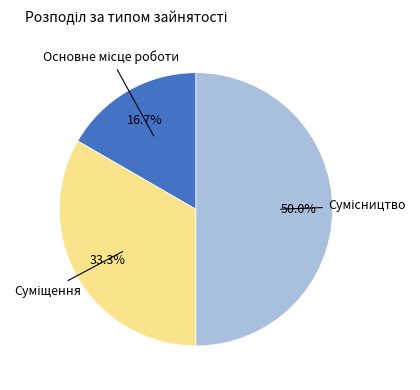

Count the number of slices in the pie.

3